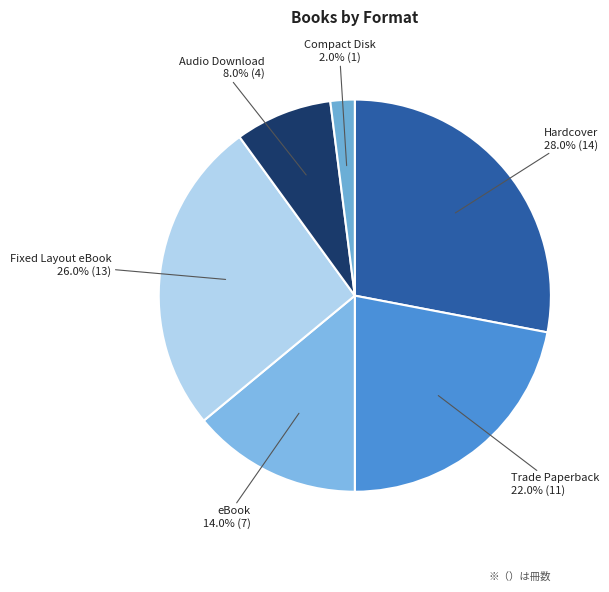

To the nearest percent, what is the combined percentage of Compact Disk and Fixed Layout eBook?

28%